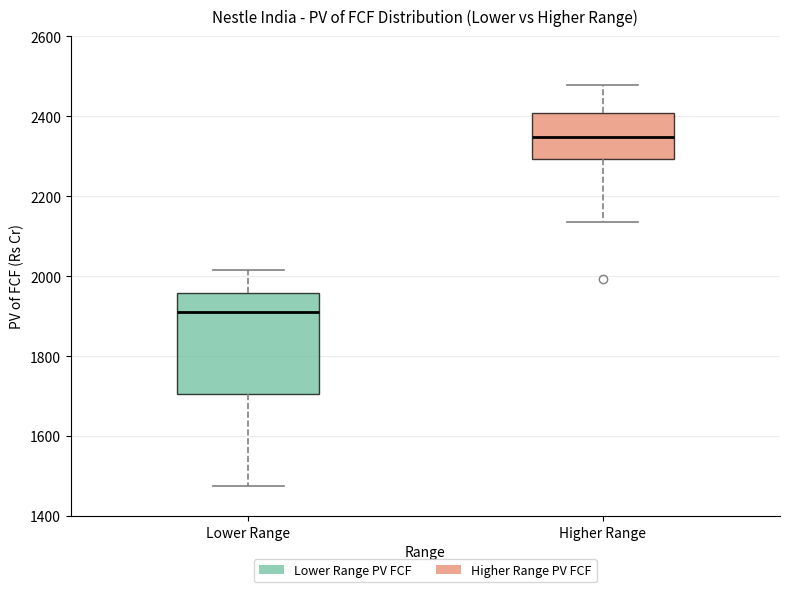

Which box's median line is the highest?

Higher Range